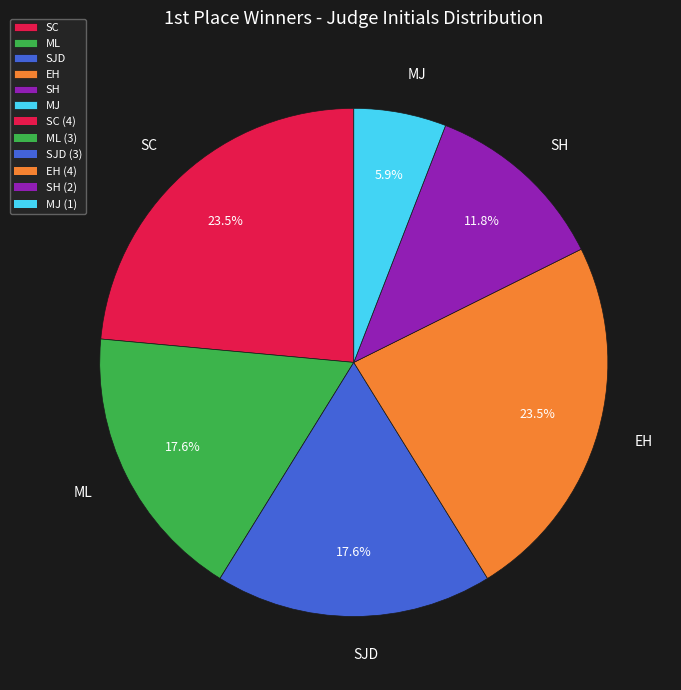

To the nearest percent, what portion does MJ represent?

6%